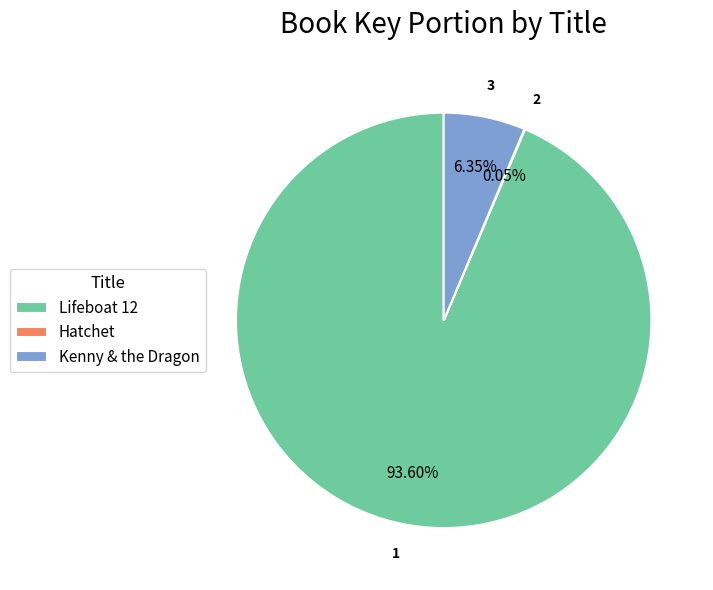

Does Kenny & the Dragon represent more than half of the total?

No